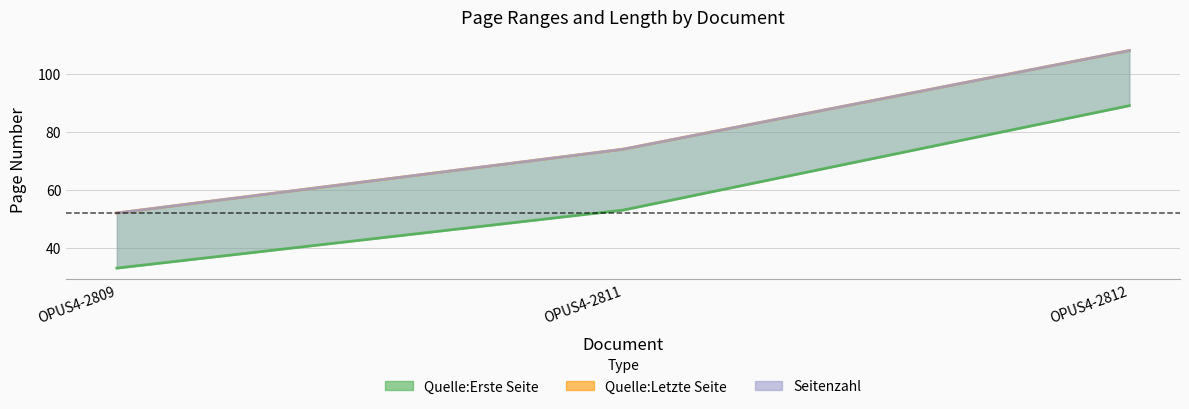

Which has a higher value, OPUS4-2812 or OPUS4-2809?

OPUS4-2812